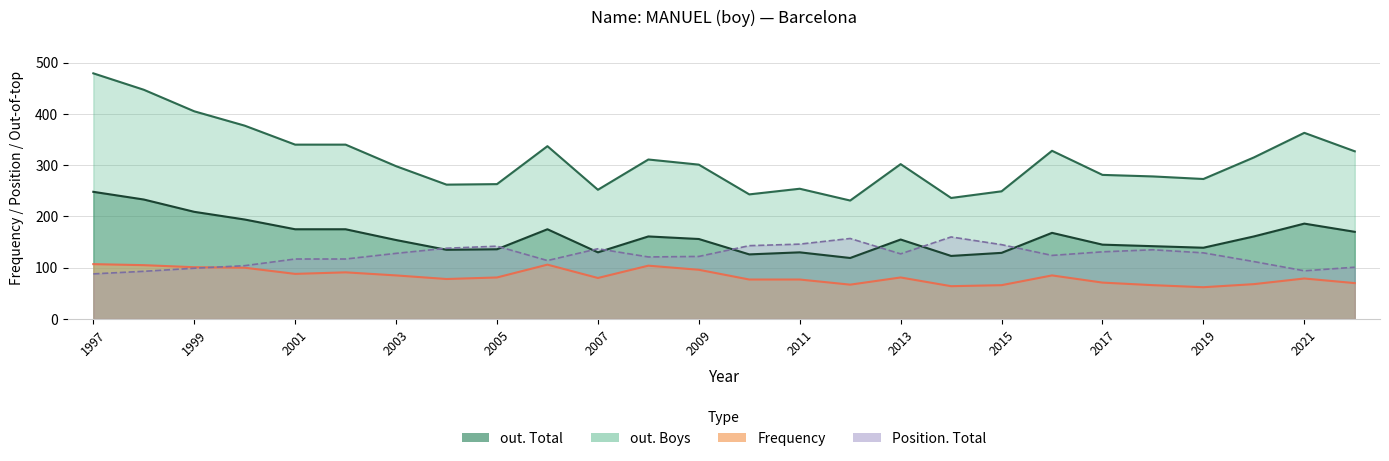

Which series has the largest total across all categories?

out. Boys